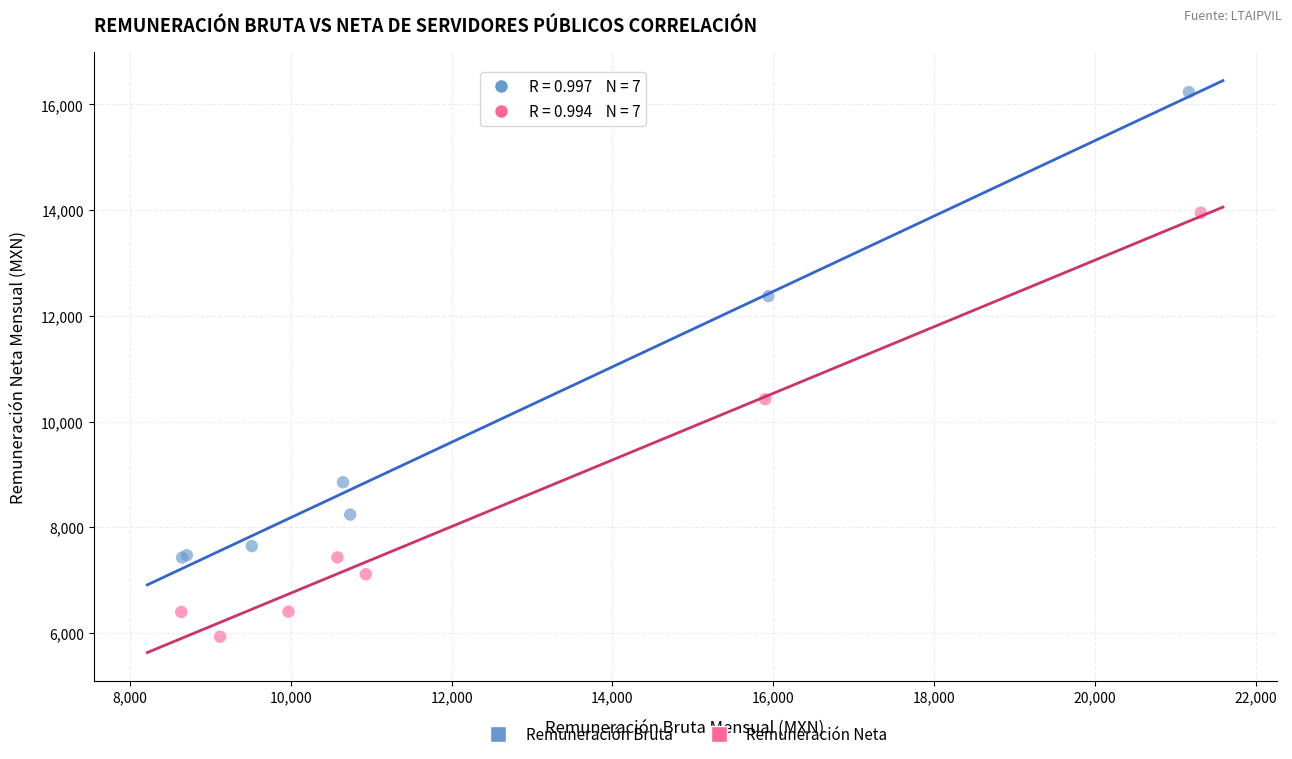

Which series contains the highest Y value?

Remuneración Bruta